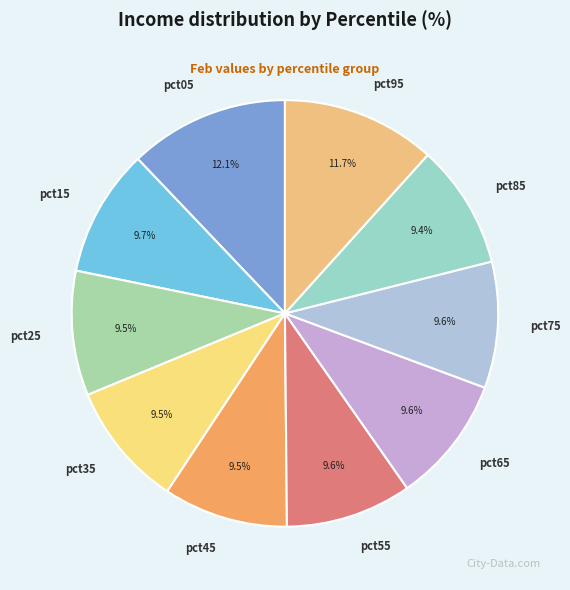

What percentage is NOT represented by pct85?

90.6%